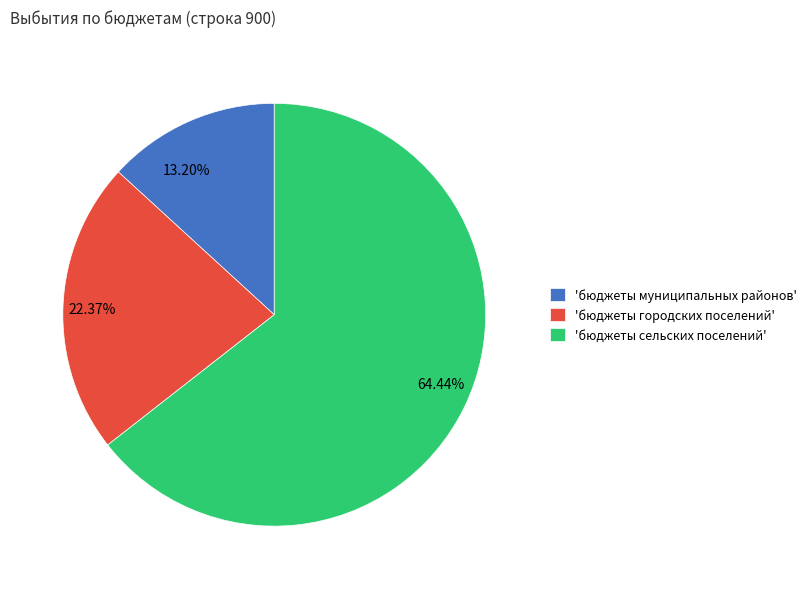

Does 13.20% represent more than half of the total?

No